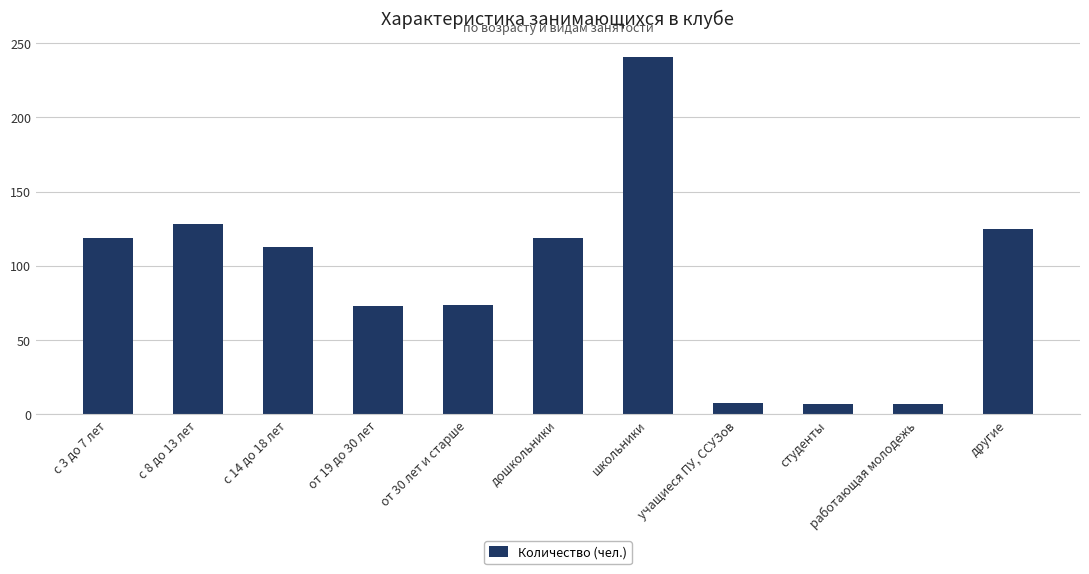

What position from the right is от 30 лет и старше?

7